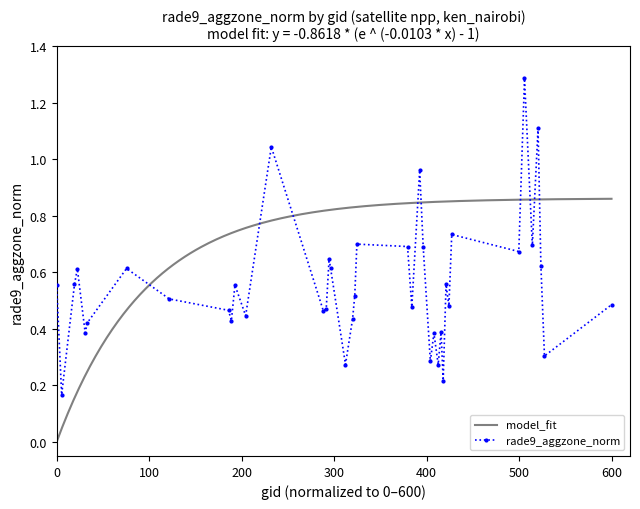

How many data points does each series have?

40